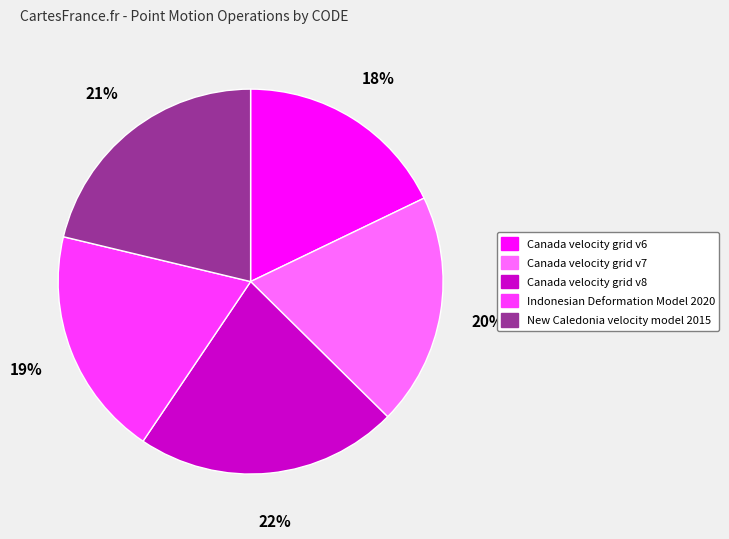

What is the smallest slice in the pie chart?

Canada velocity grid v6